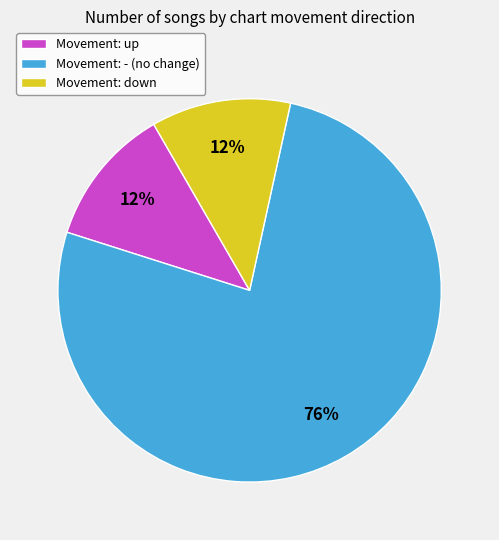

To the nearest percent, what is the average slice percentage?

33%